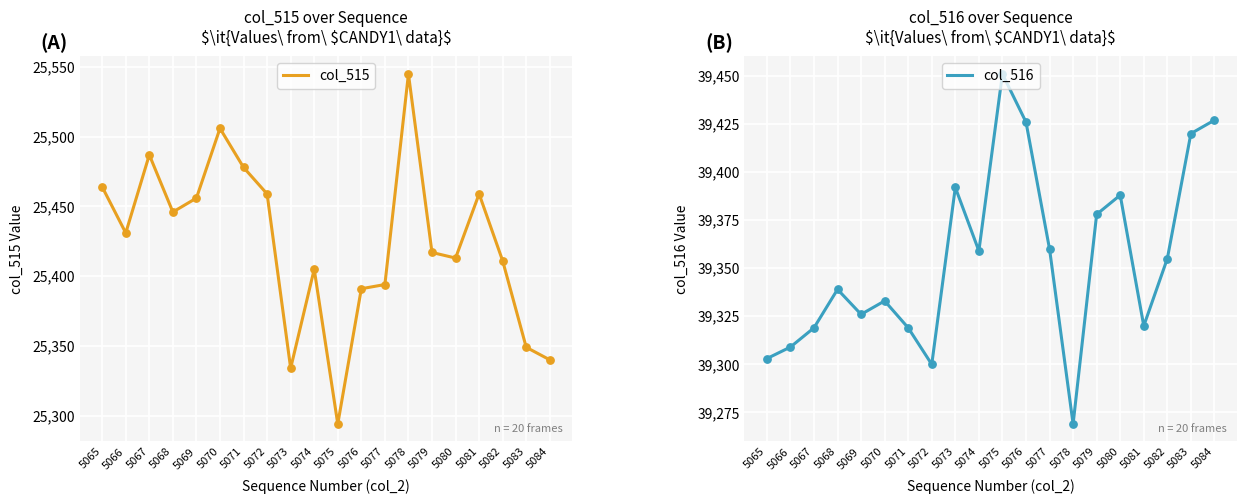

Which series has the largest Y range (max minus min)?

col_515